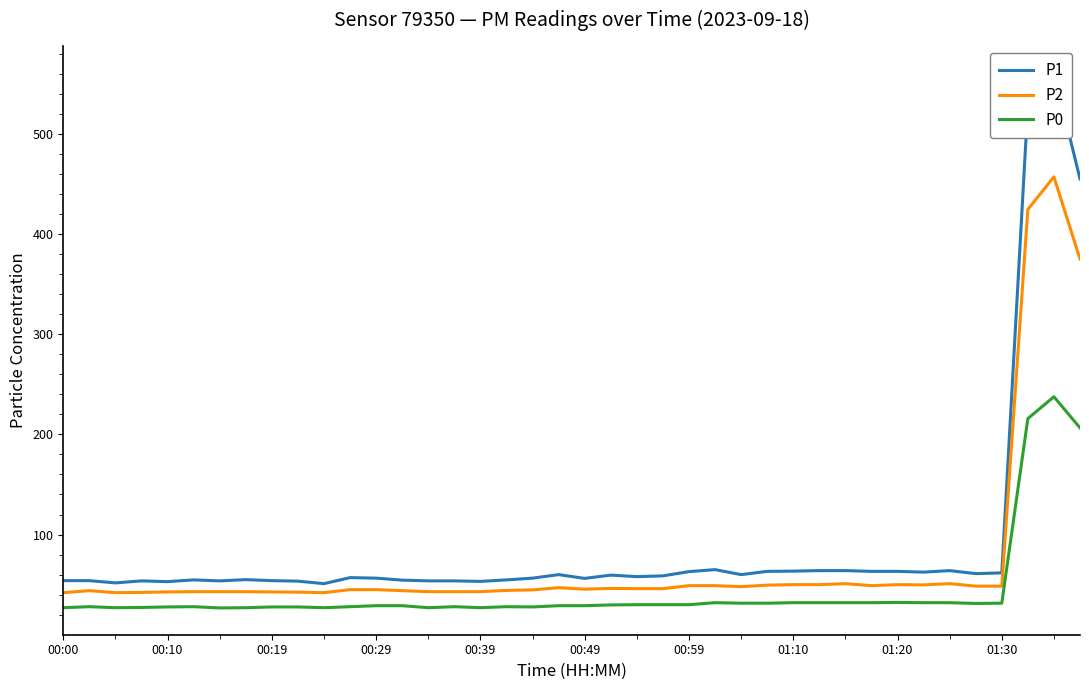

What is the highest value of the P0 series?

237.5